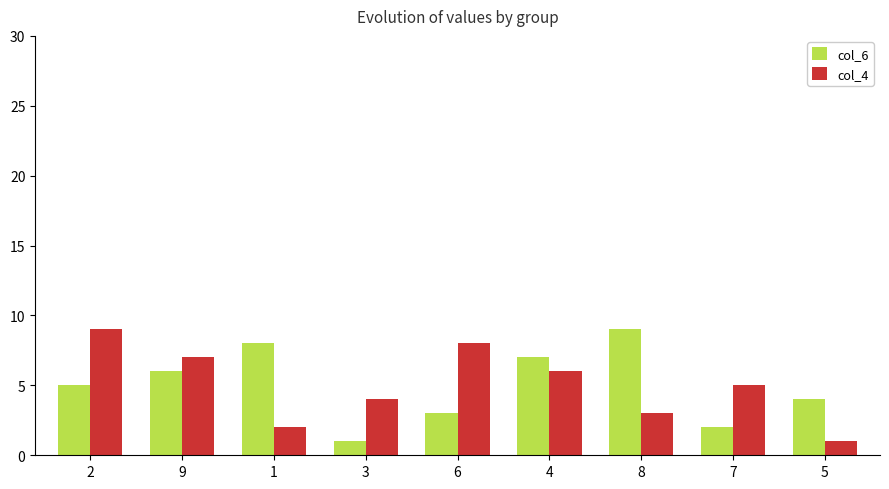

Reading right to left, what are all the values shown in this chart?

col_6: 5=4	7=2	8=9	4=7	6=3	3=1	1=8	9=6	2=5
col_4: 5=1	7=5	8=3	4=6	6=8	3=4	1=2	9=7	2=9